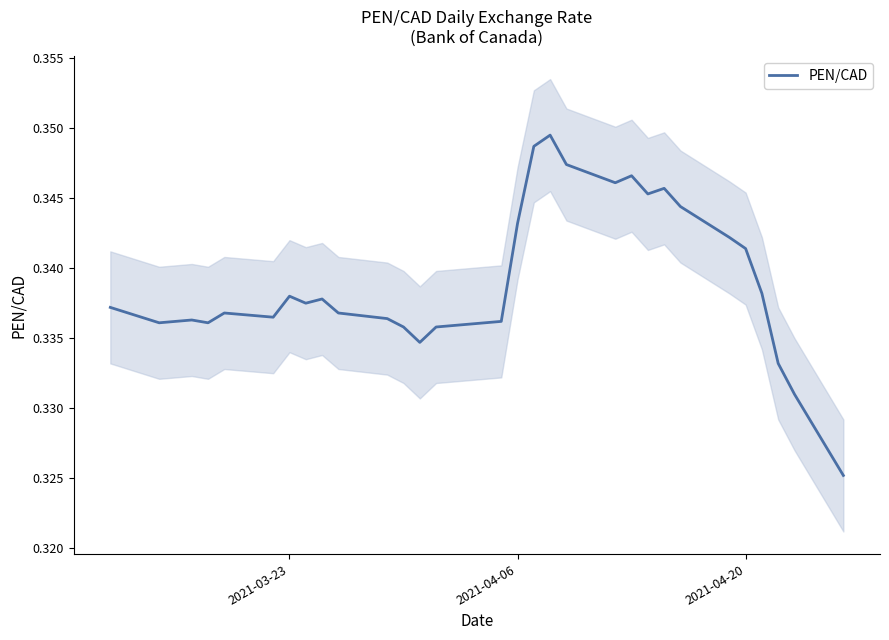

How many interior local peaks (higher than both neighbors) does the data have?

7